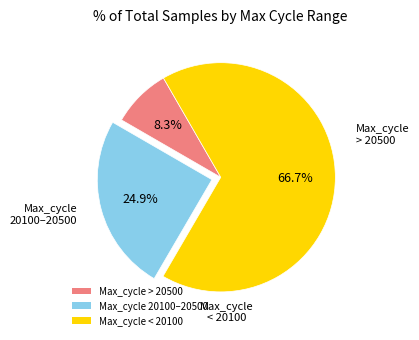

What portion of the pie excludes Max_cycle > 20500?

91.7%